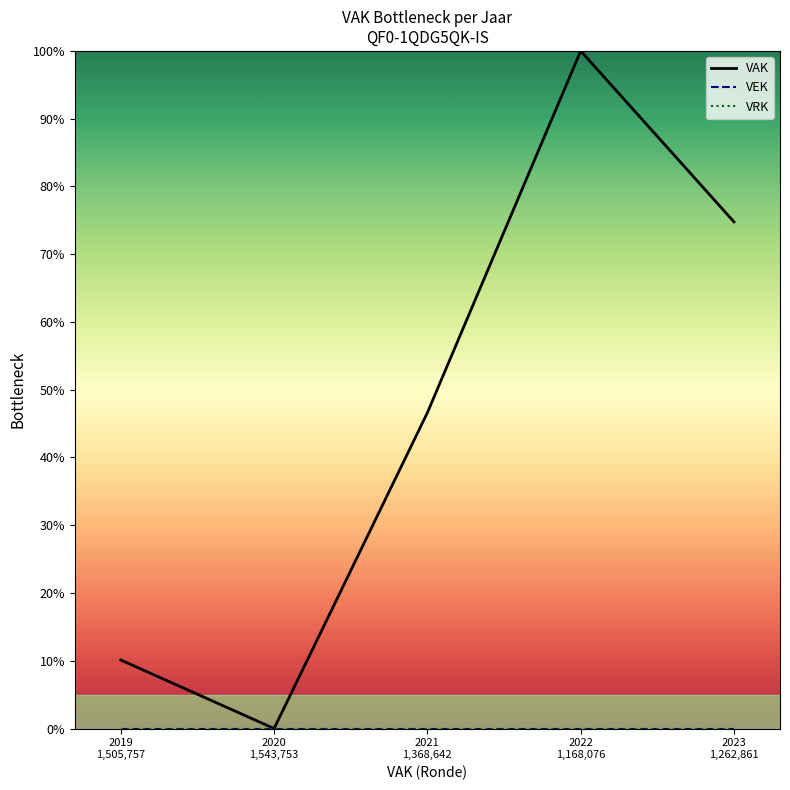

How many lines are shown in the chart?

3